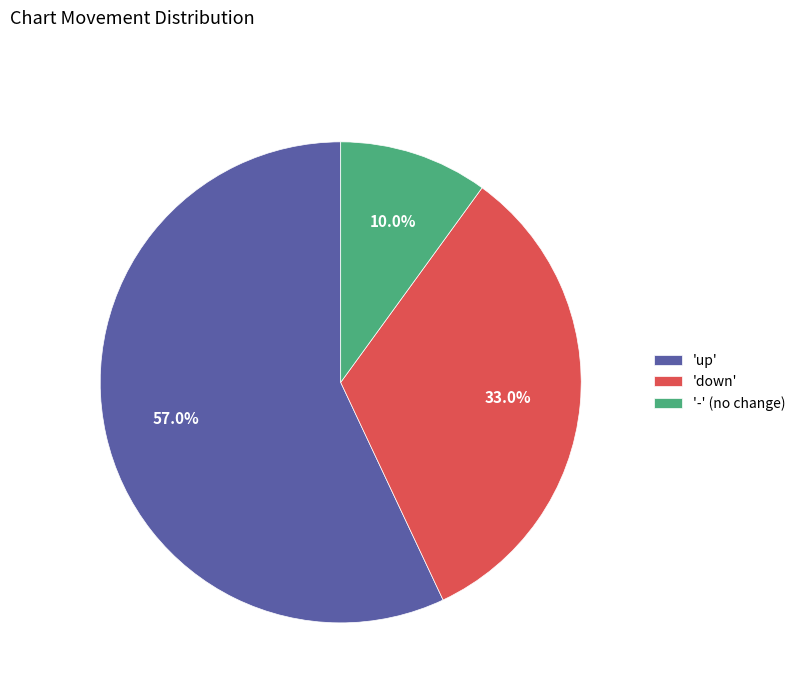

Does 'down' account for over 50% of the chart?

No